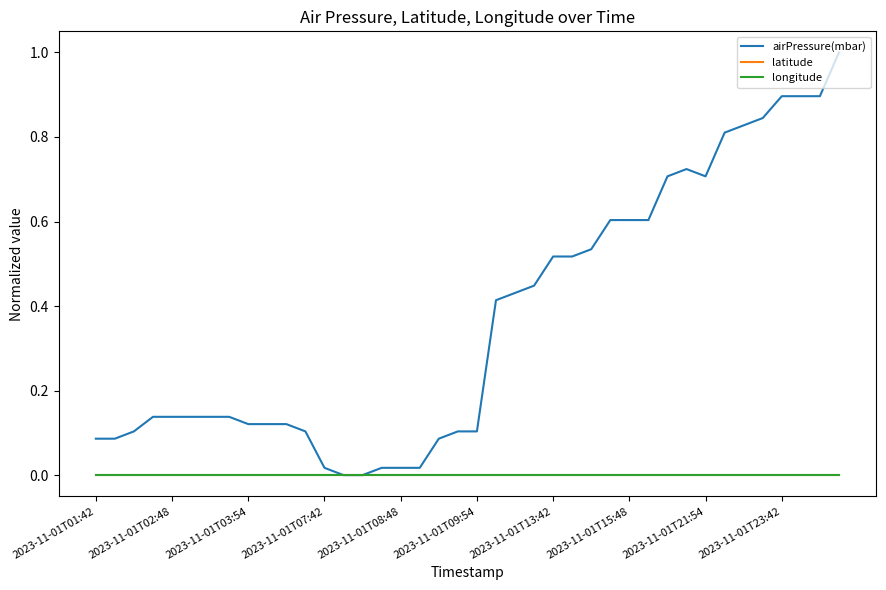

Is this an area chart (filled region under the line)?

No